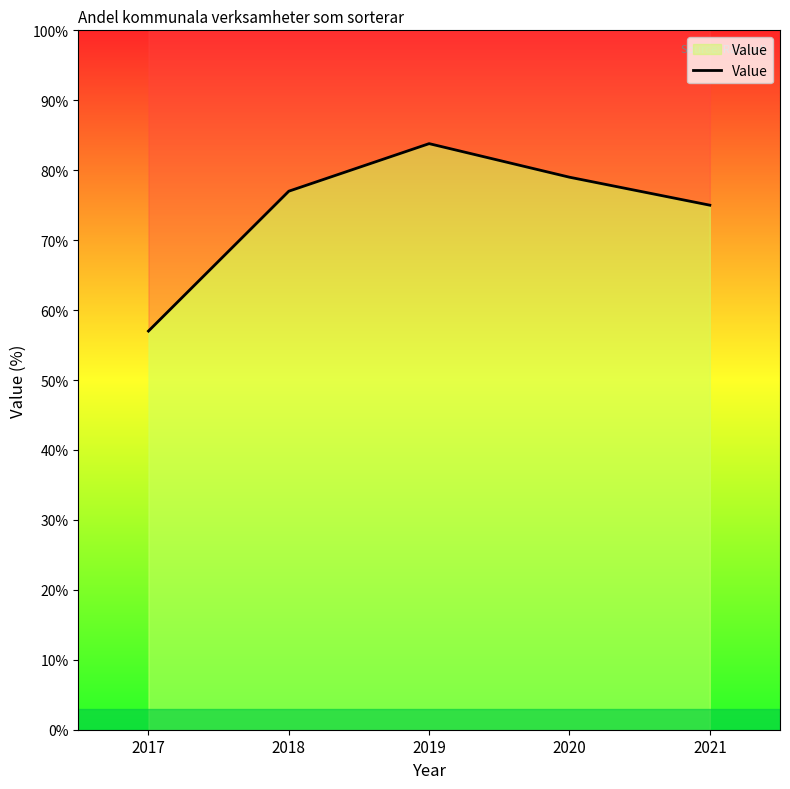

List the labels in order of value, largest first.

2019, 2020, 2018, 2021, 2017